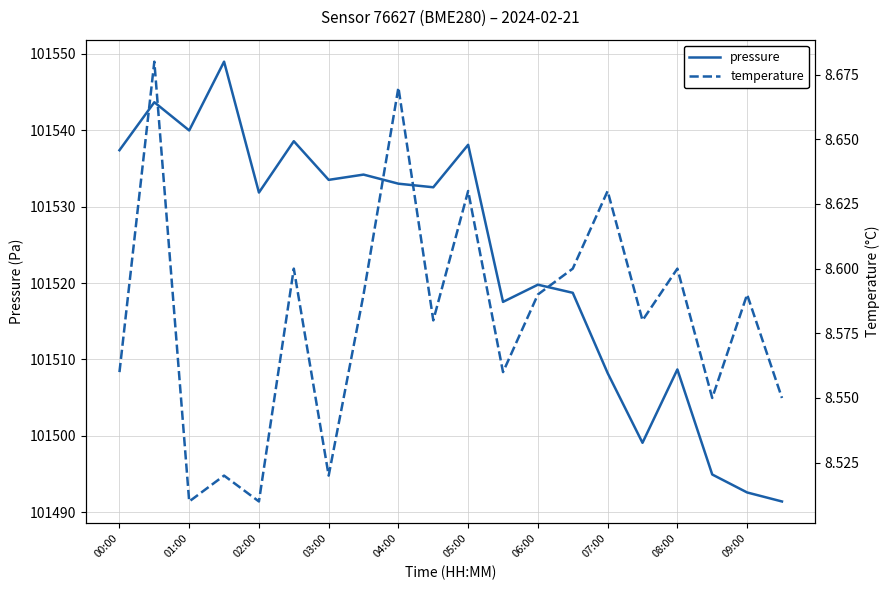

Reading left to right, transcribe all the data shown in this chart.

pressure: 101537.4	101543.7	101540.0	101549.0	101531.8	101538.6	101533.5	101534.2	101533.0	101532.5	101538.1	101517.5	101519.8	101518.7	101508.2	101499.1	101508.7	101494.9	101492.6	101491.4
temperature: 8.6	8.7	8.5	8.5	8.5	8.6	8.5	8.6	8.7	8.6	8.6	8.6	8.6	8.6	8.6	8.6	8.6	8.6	8.6	8.6